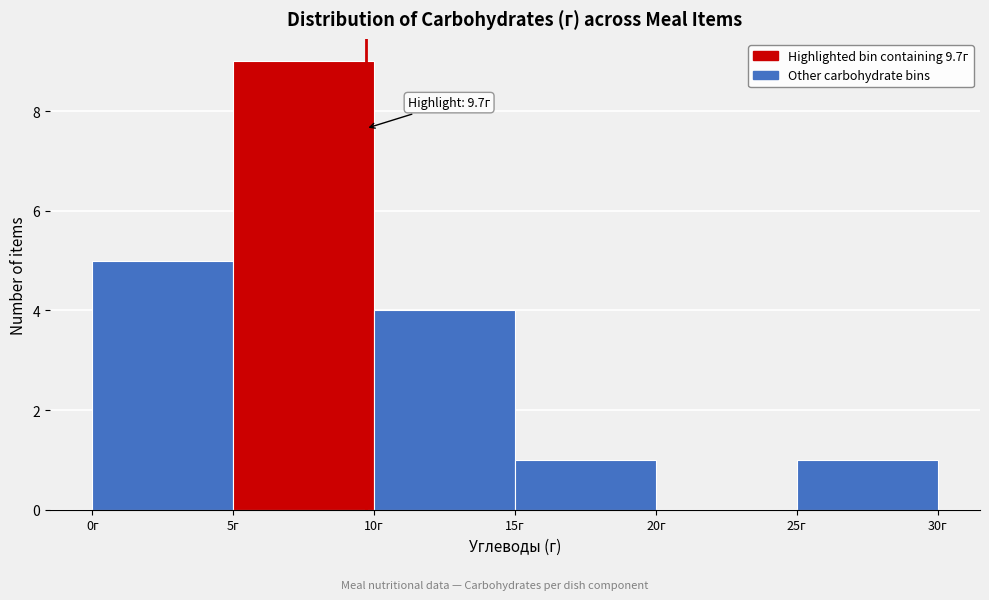

Which range on the x-axis has the tallest bar?

5 to 10